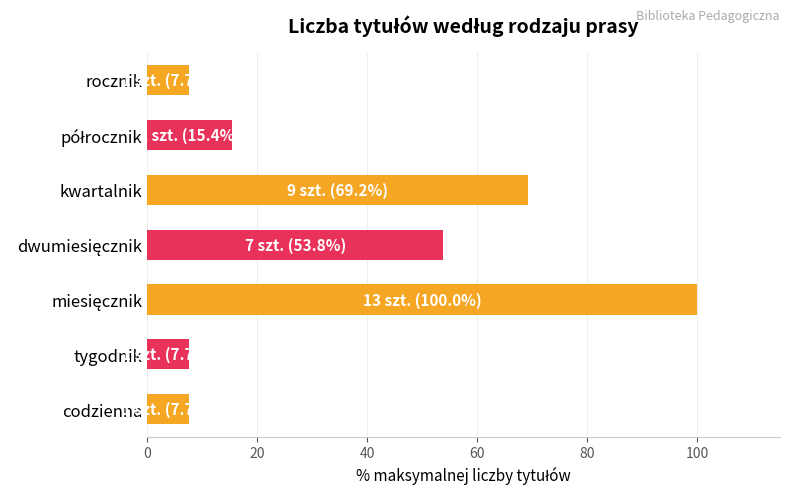

What is the difference between the maximum and minimum values?

92.3